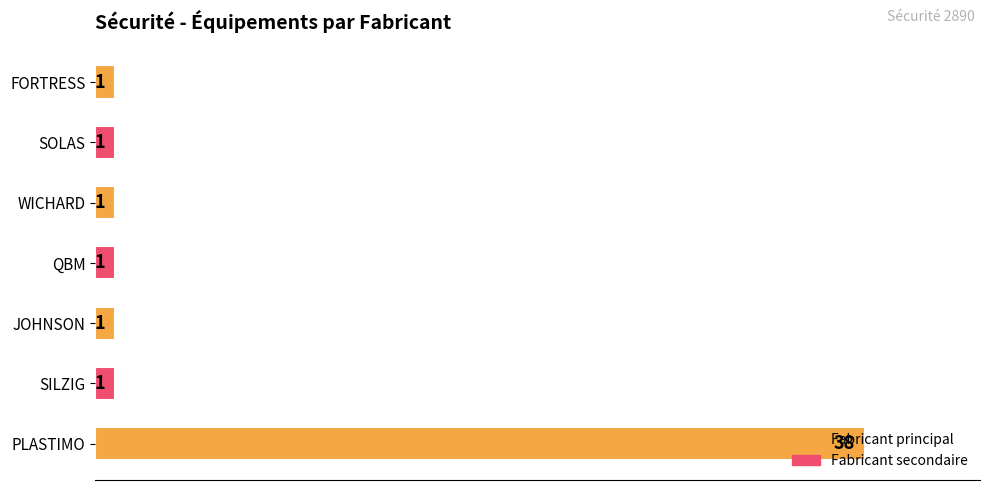

What is the difference between the maximum and second lowest values?

37